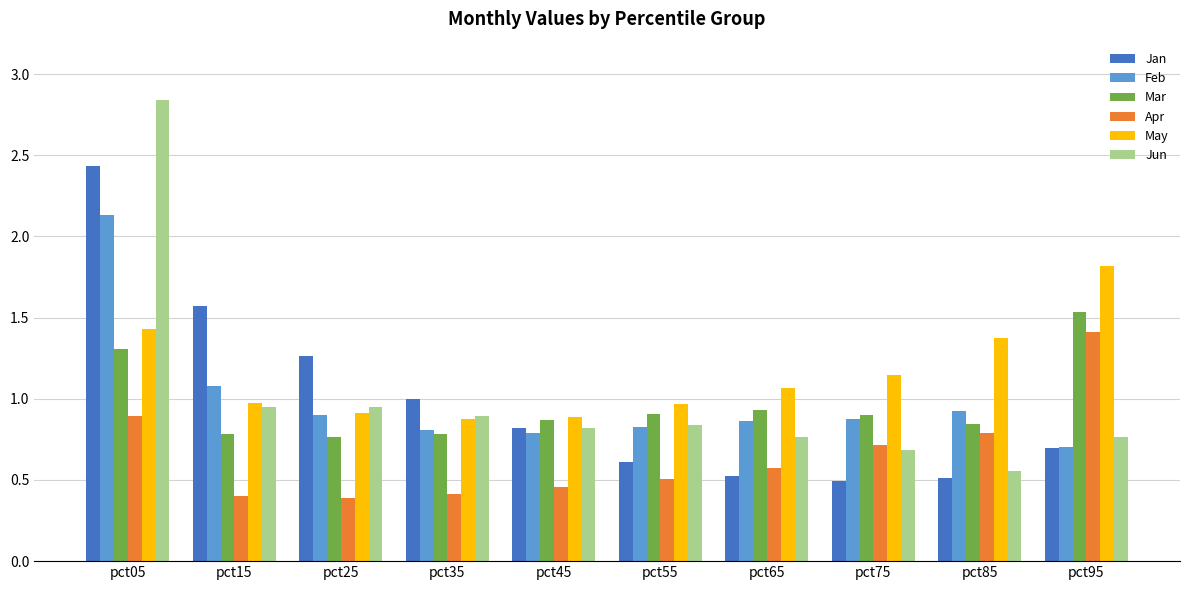

At which label does Jan reach its peak?

pct05